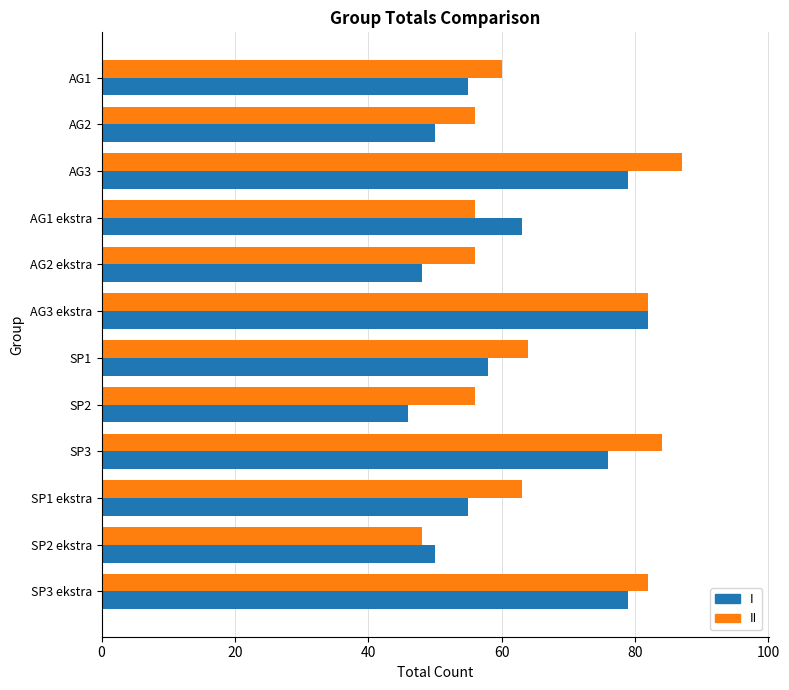

What is the total value across all series at SP2?

102